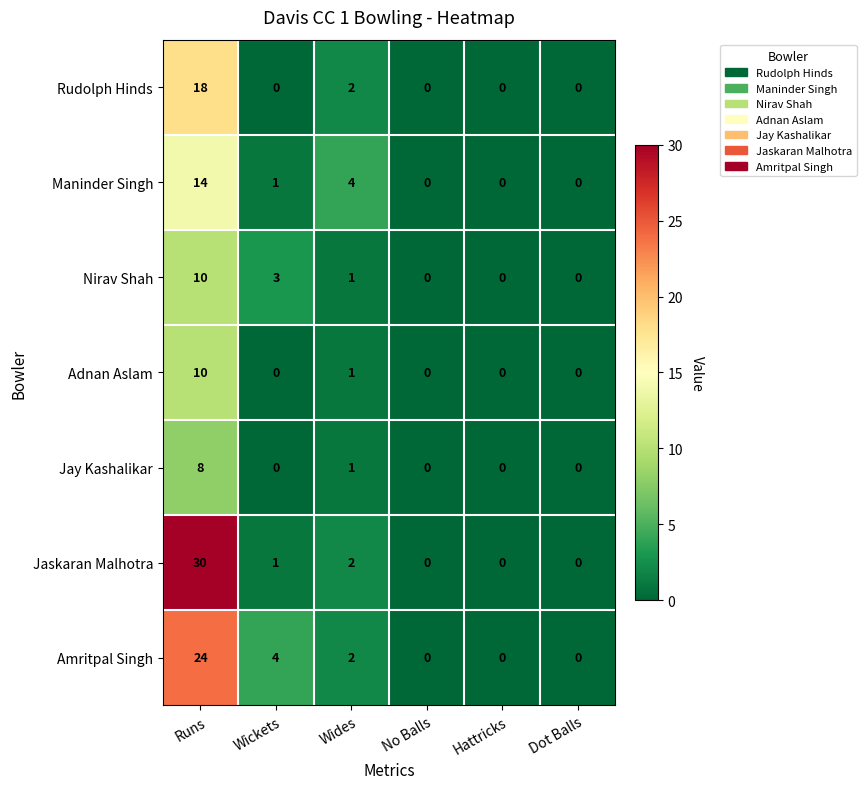

Which category has the highest value across all series?

Runs